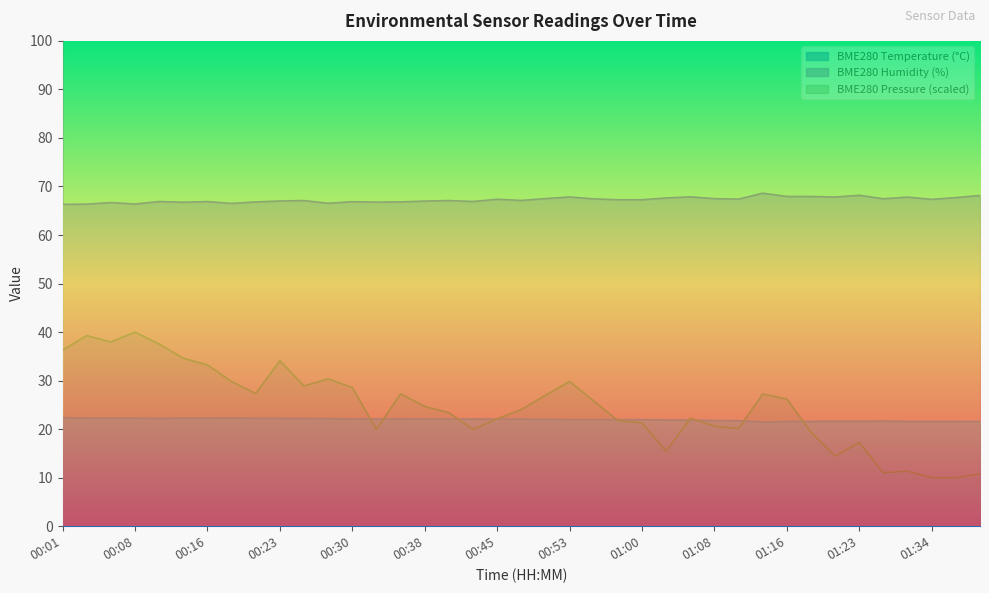

True or false: BME280_temperature has more than 1 points higher than both neighbors.

True